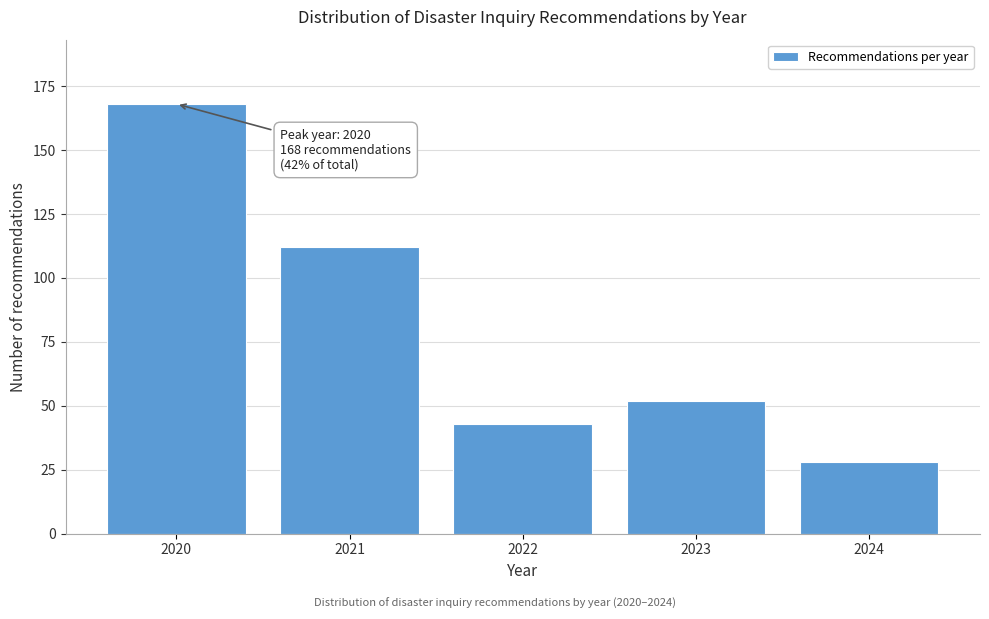

Reading right to left, extract all data points from this chart.

28	52	43	112	168